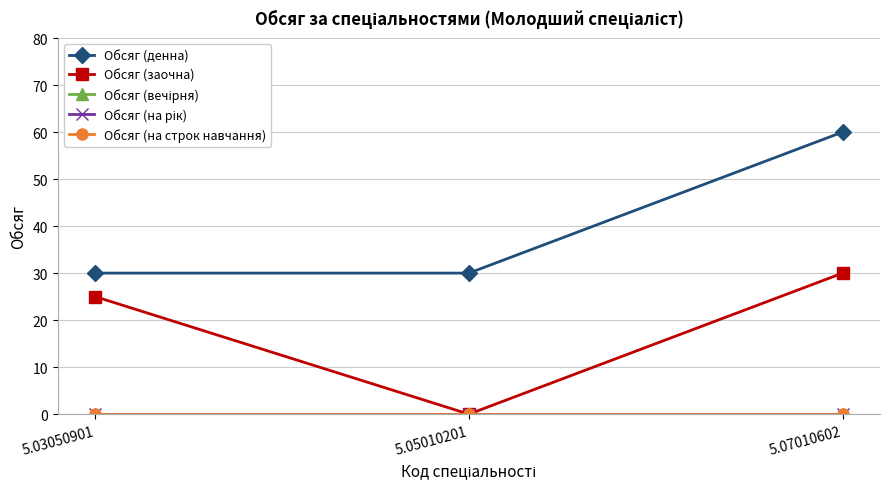

Reading right to left, extract all data points from this chart.

Обсяг (денна): 60	30	30
Обсяг (заочна): 30	0	25
Обсяг (вечірня): 0	0	0
Обсяг (на рік): 0	0	0
Обсяг (на строк навчання): 0	0	0